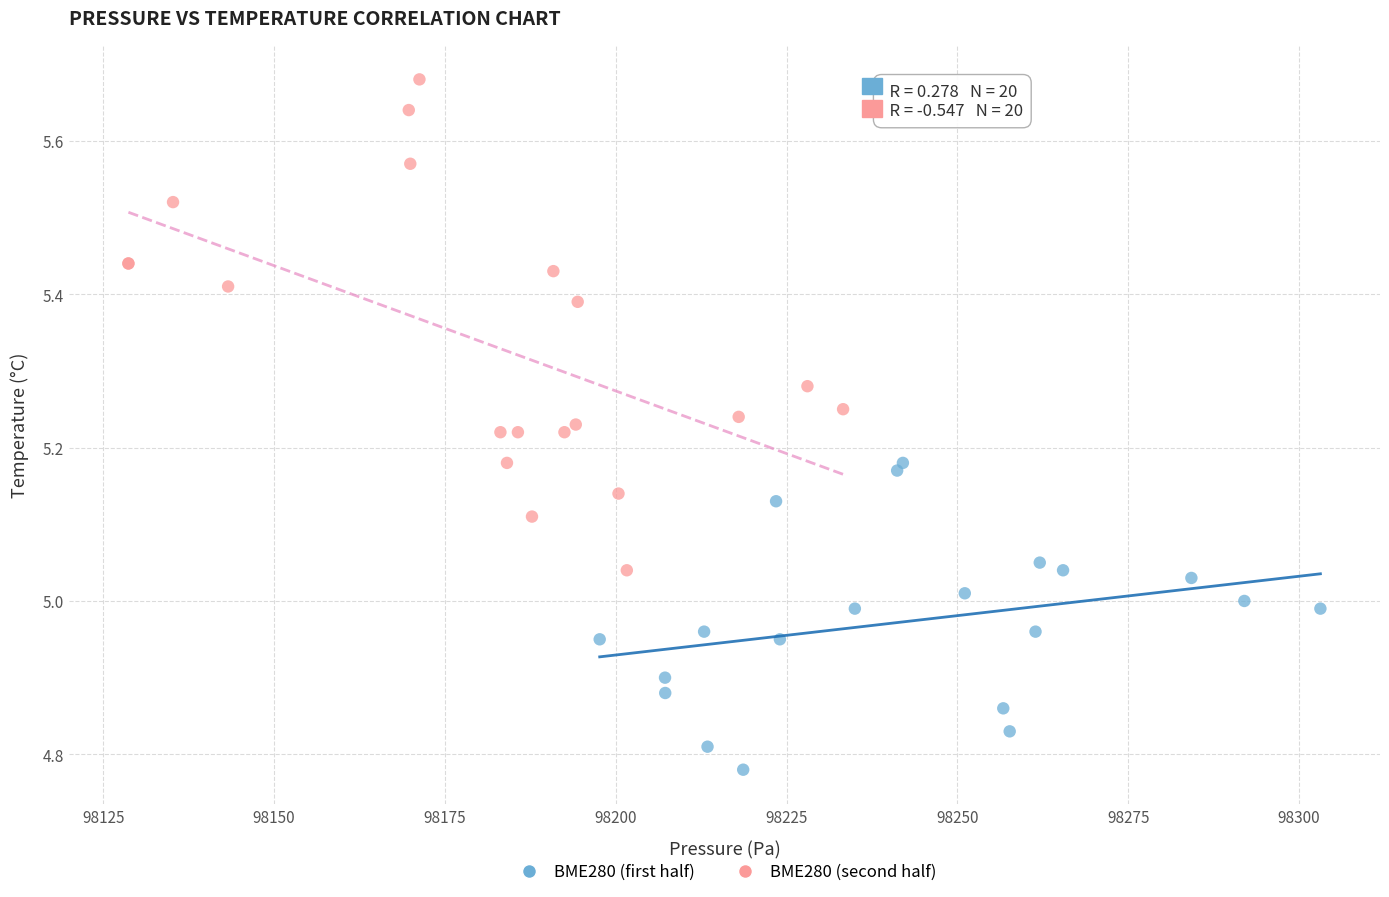

Which series reaches the maximum Y coordinate?

BME280 (second half)